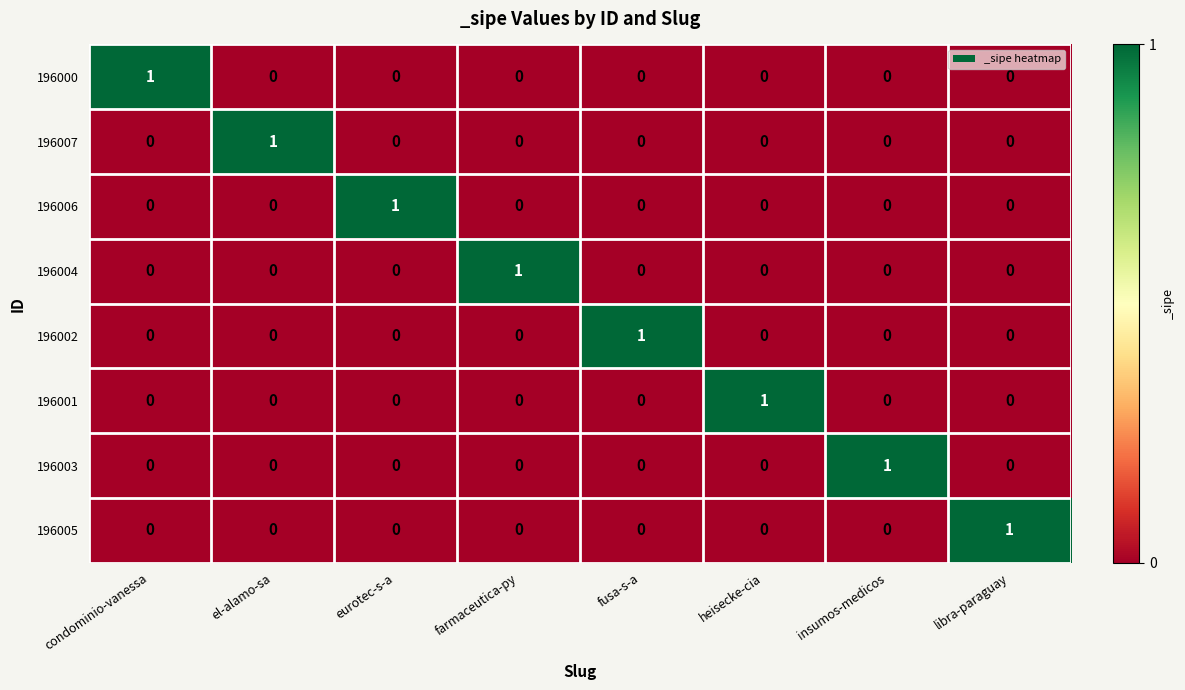

The 196004 series shows 0 at eurotec-s-a. True or false?

True